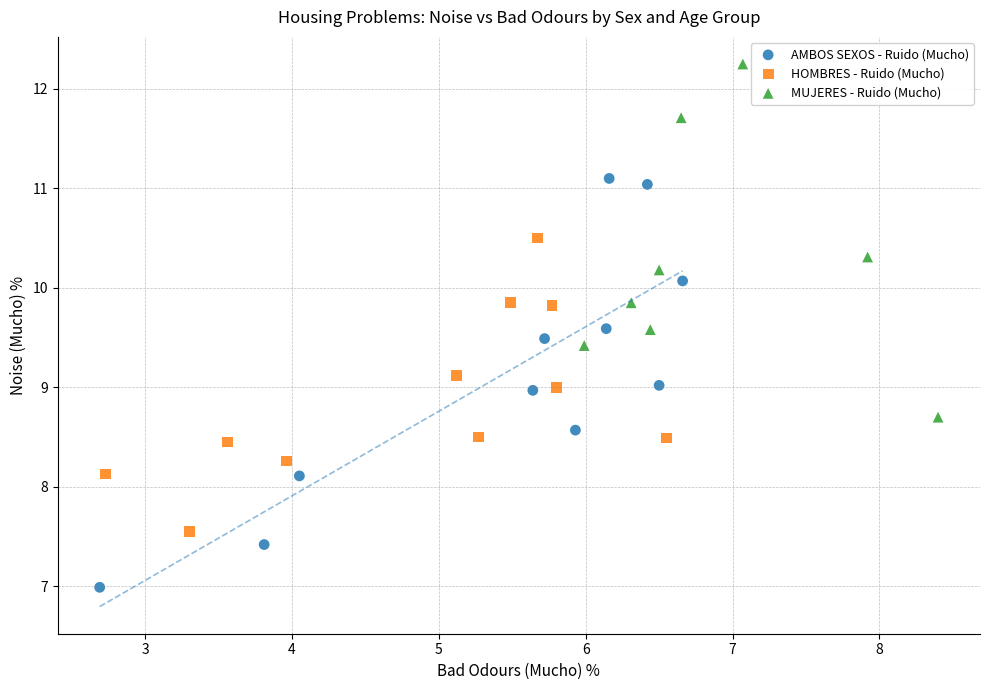

What are all the series names shown in the legend?

AMBOS SEXOS - Ruido (Mucho), HOMBRES - Ruido (Mucho), MUJERES - Ruido (Mucho)